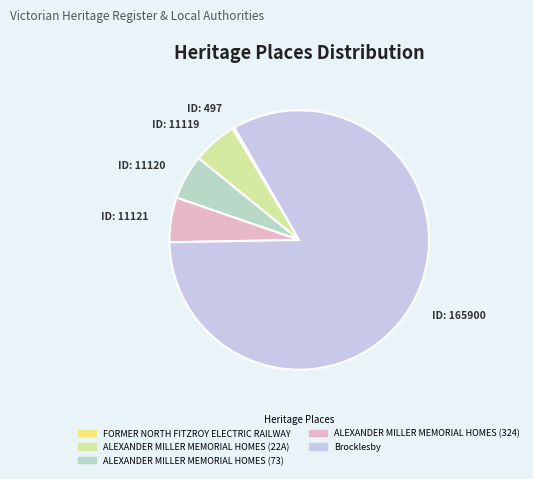

Count the number of slices in the pie.

5